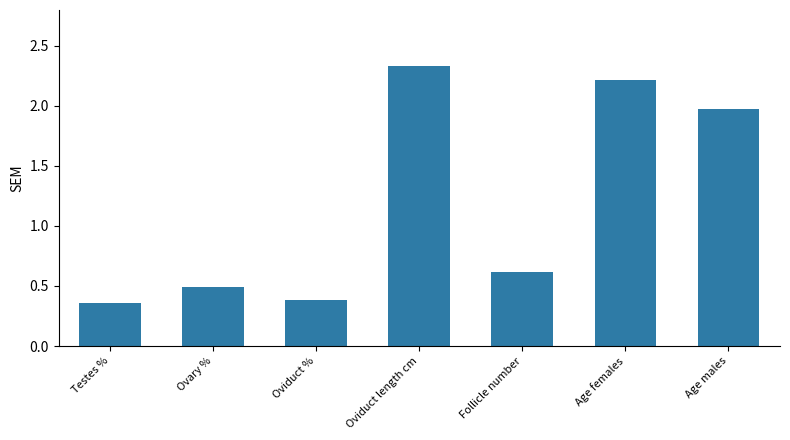

The chart shows a value of 3.1 at Age males. True or false?

False